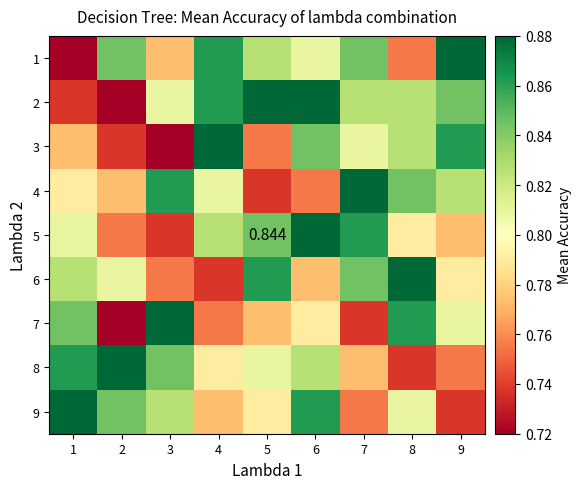

At 6, list the series in order from largest to smallest.

2, 5, 9, 3, 8, 1, 7, 6, 4